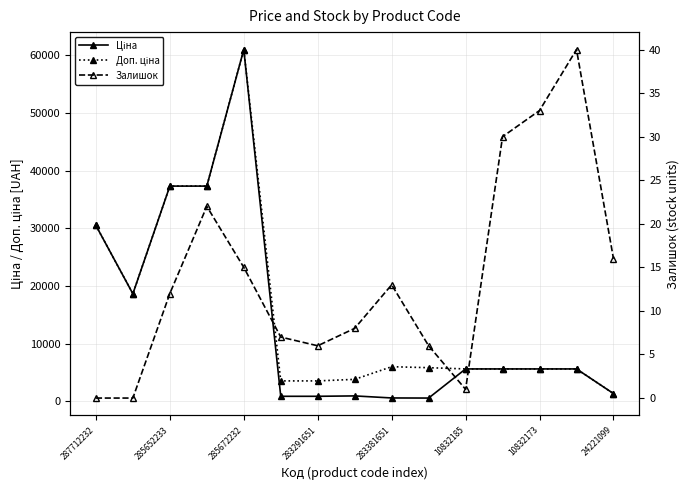

What is the lowest value of the Ціна series?

585.3